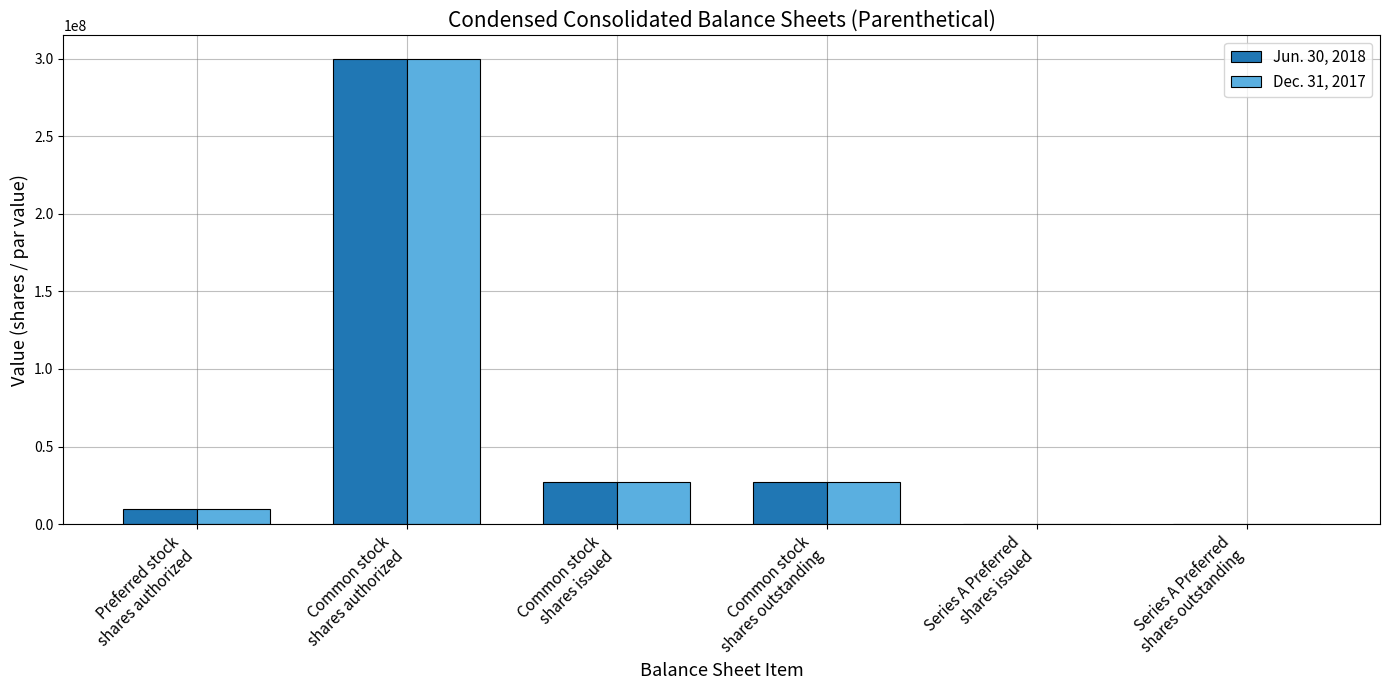

At which category is the sum across all series the highest?

Common stock
shares authorized